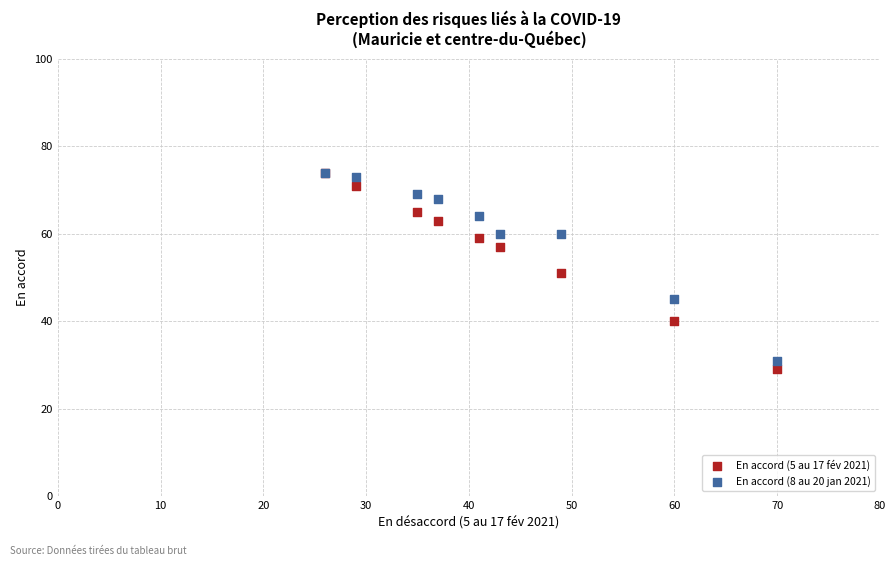

Which series has the widest spread of Y values?

En accord (5 au 17 fév 2021)